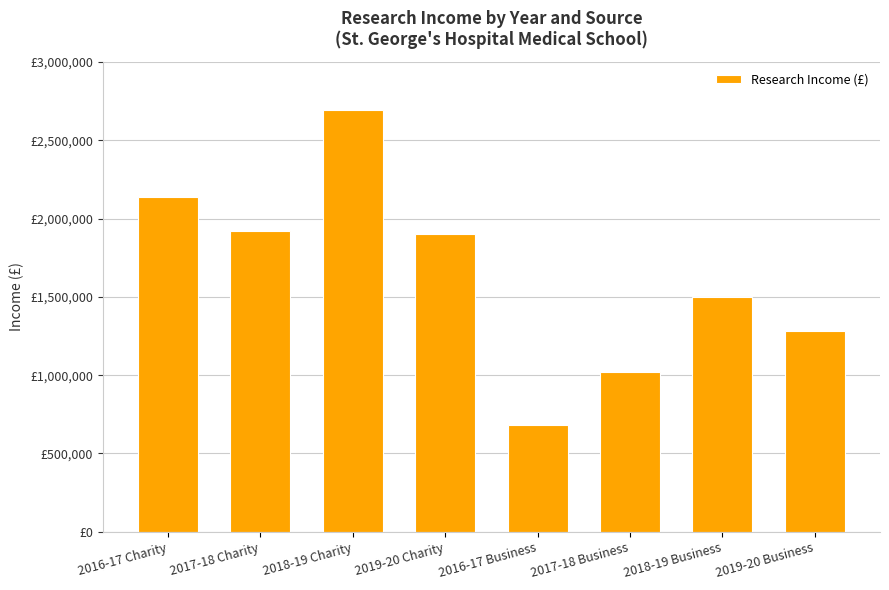

How many values are between 1282000 and 2136000?

5